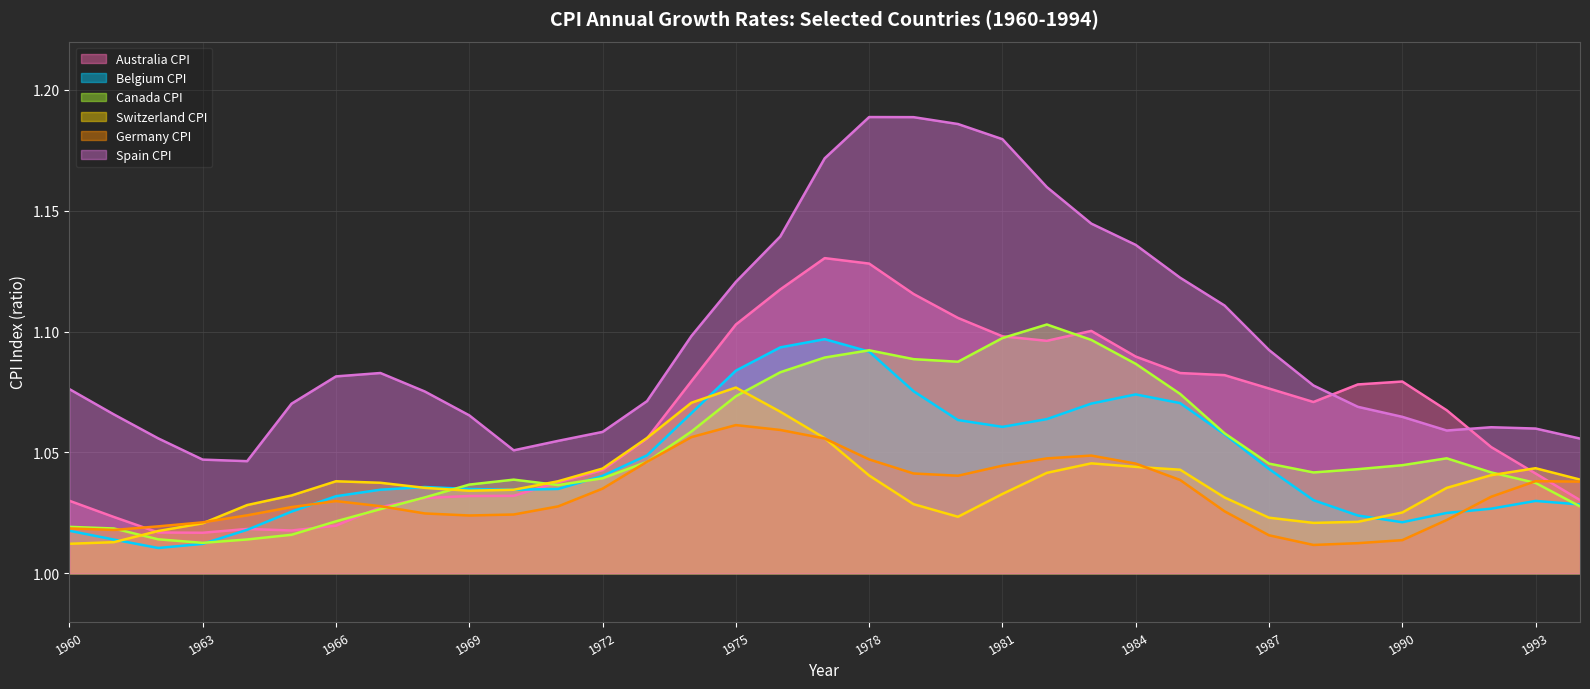

What is the value of the Belgium CPI point at the 6th from the left?

1.0